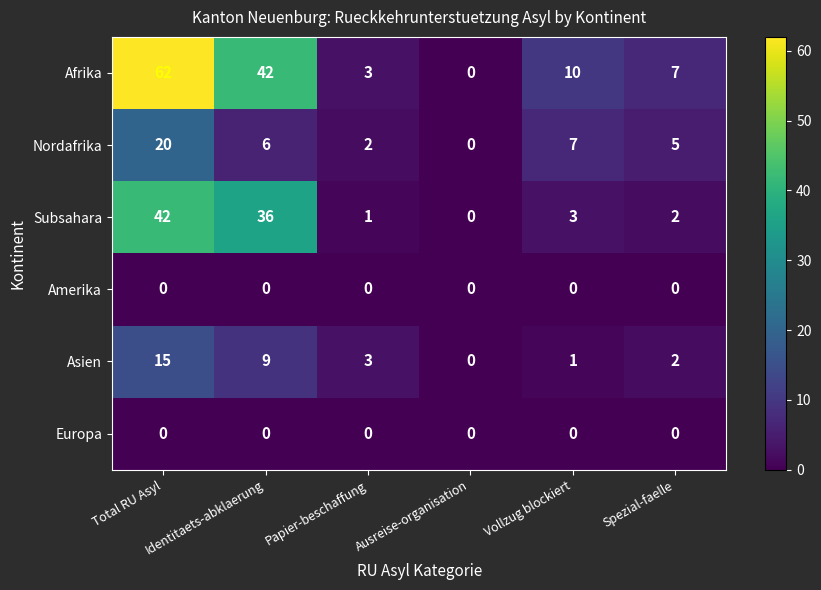

How many values in the Subsahara series are below 3?

3